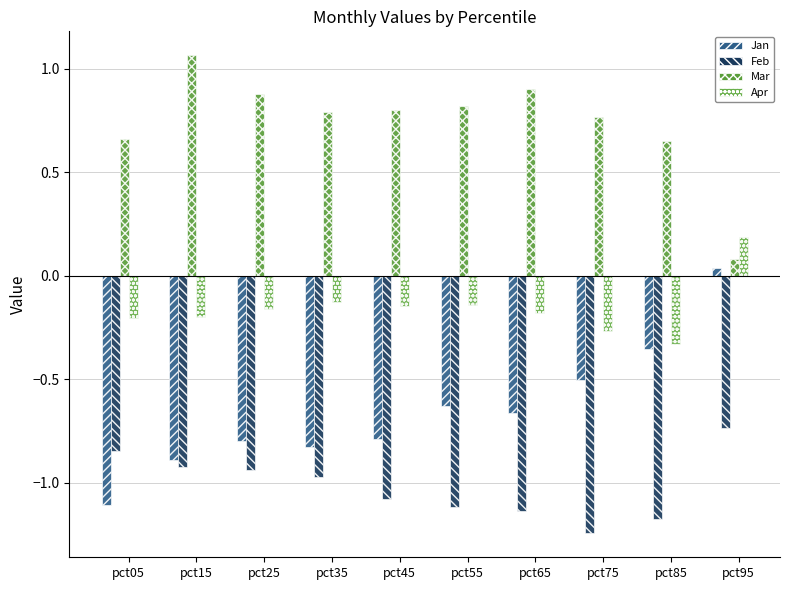

What is the sum of the Feb values at pct75 and pct65?

-2.4